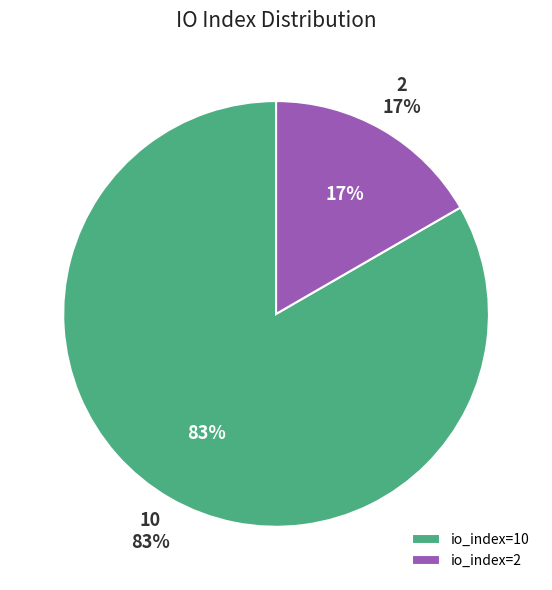

What is the change in value from io_index=10 to io_index=2?

-8